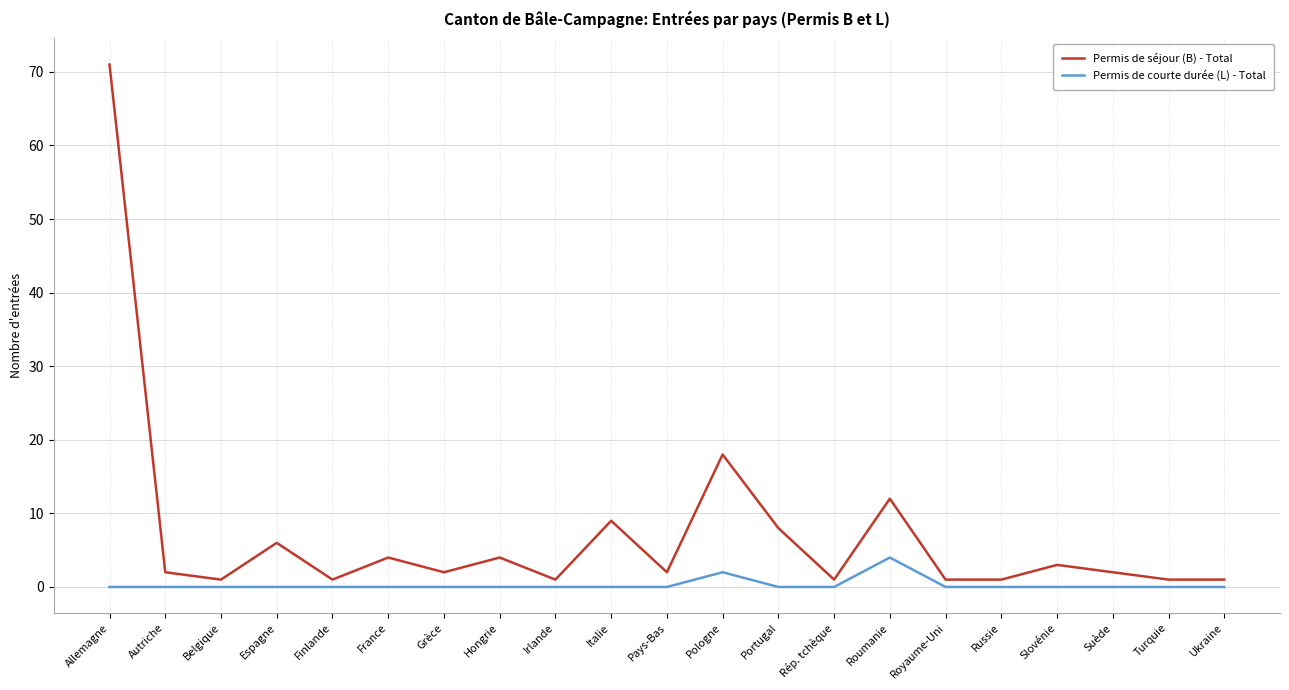

Which series has the largest total across all categories?

Permis de séjour (B) - Total